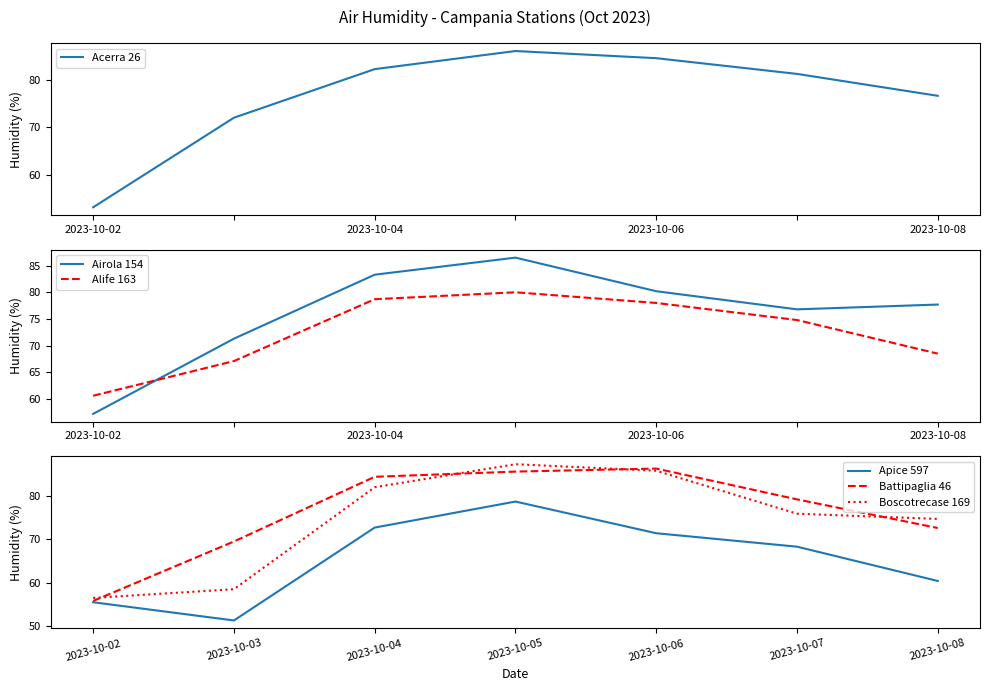

Does the chart have visible grid lines?

No